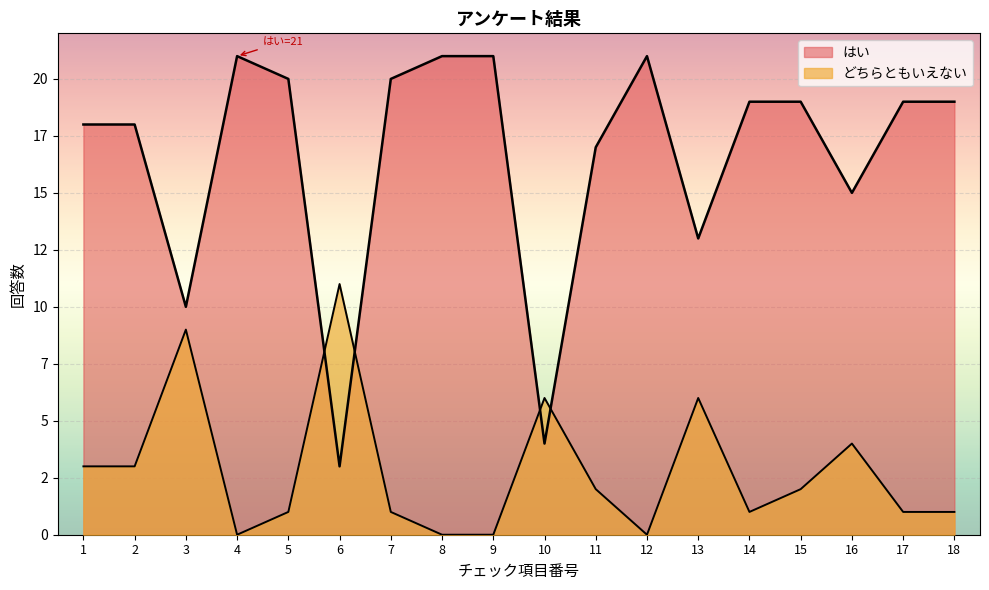

Rank the series by their maximum value, from highest to lowest.

はい, どちらともいえない